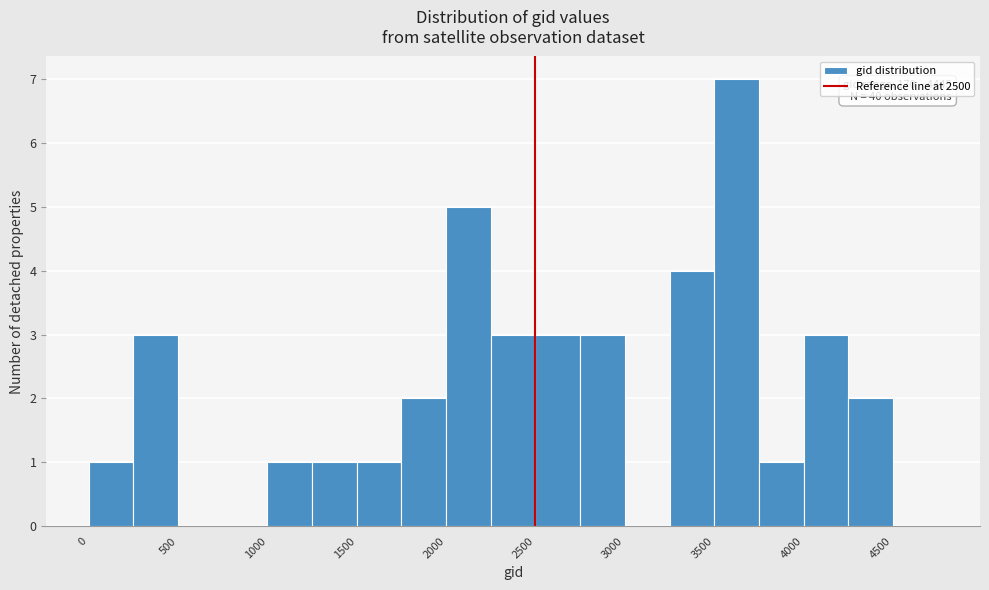

Which range on the x-axis has the tallest bar?

3500 to 3750